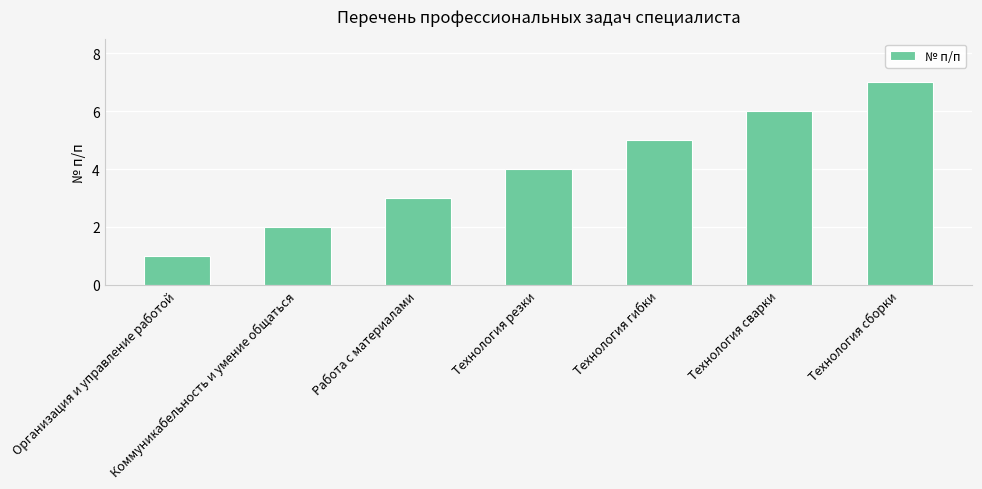

What is the difference between the maximum and minimum values?

6